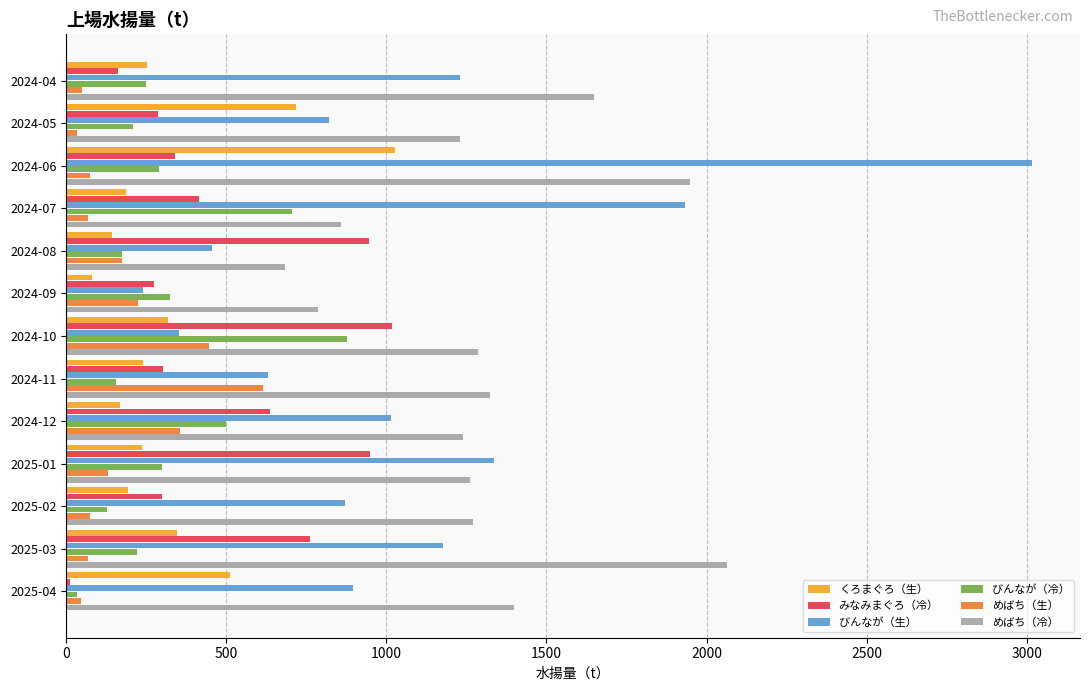

Which series has the largest total across all categories?

めばち（冷）